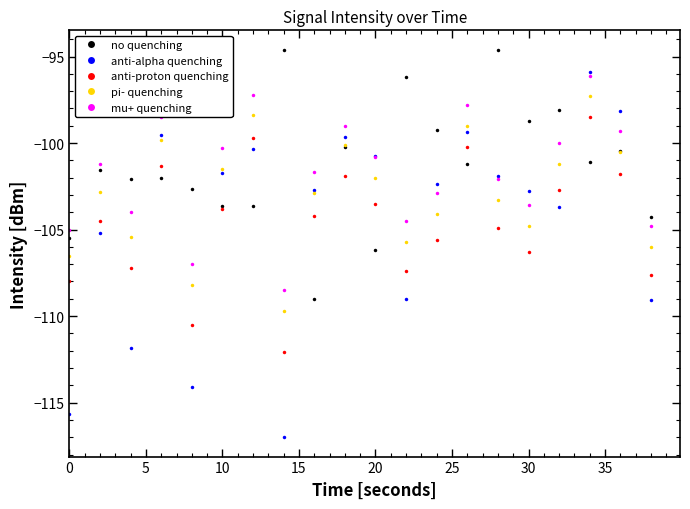

What is the highest value of the pi- quenching series?

-97.3